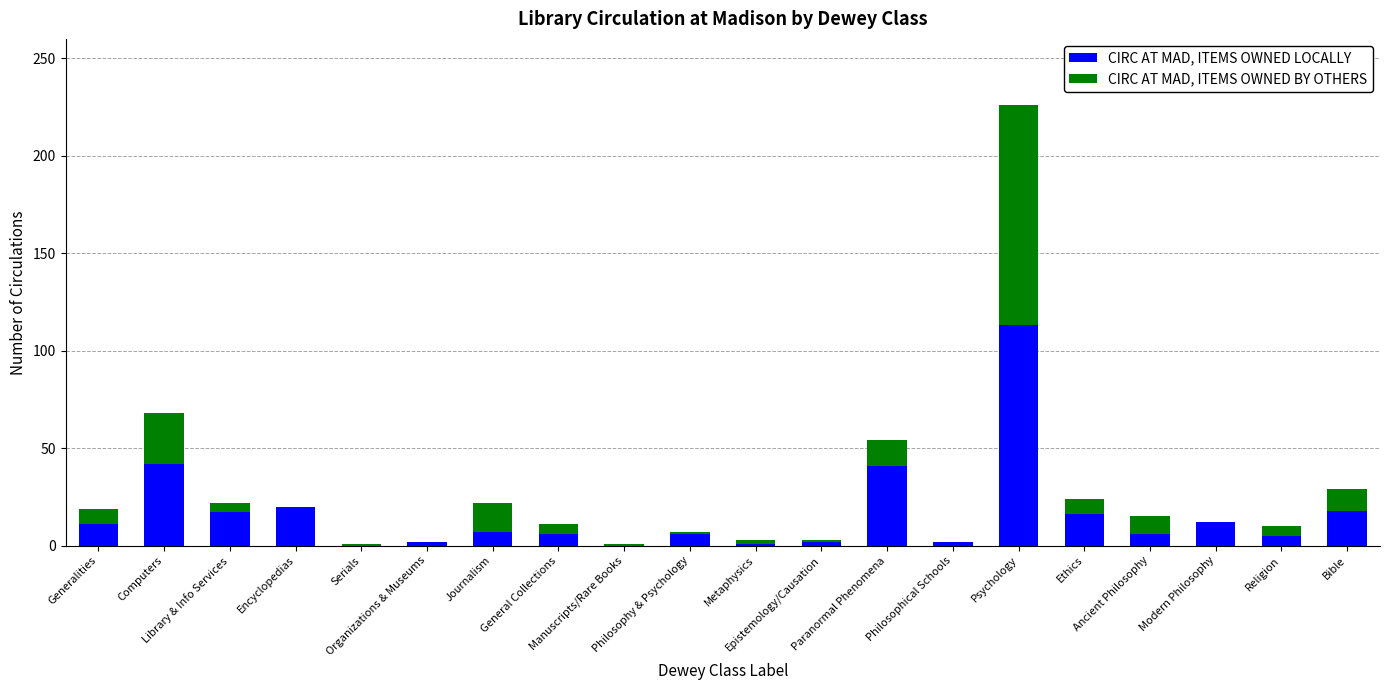

What is the highest value of the CIRC AT MAD, ITEMS OWNED LOCALLY series?

113